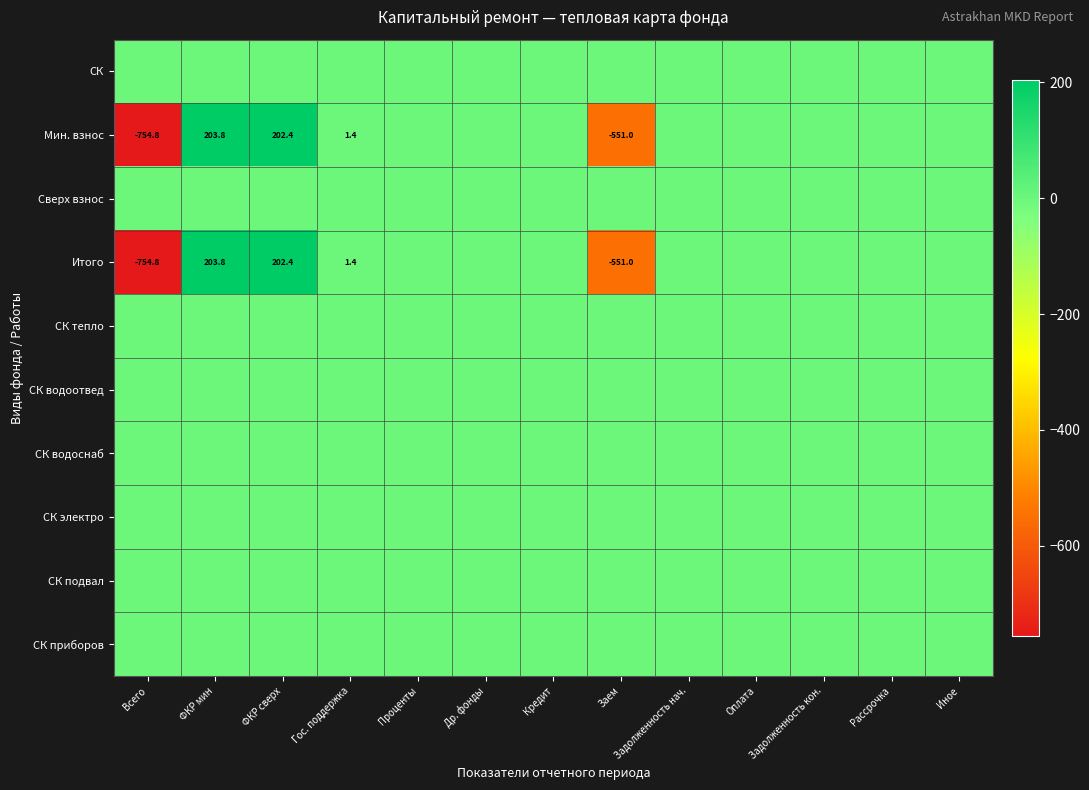

The Мин. взнос series shows -1127.0 at Всего. True or false?

False